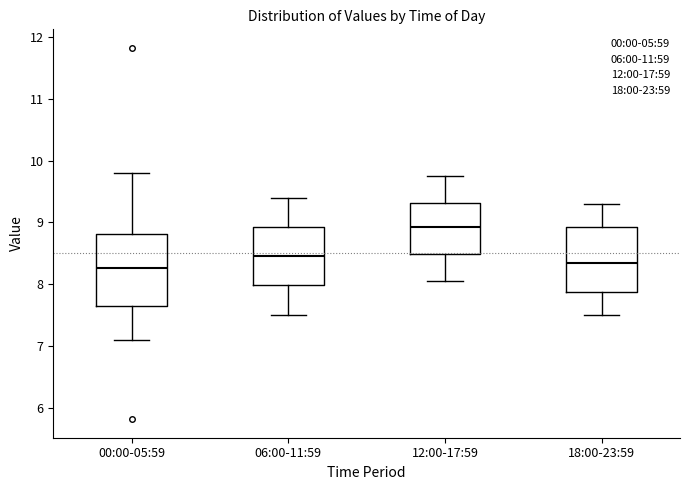

Reading left to right, read every box against the y-axis: the position of its median line, the range the box covers, and the ends of its whiskers. The values are not printed on the chart, so give them approximately, as read against the axis.

00:00-05:59: median 8.3, box 7.7 to 8.8, whiskers 7.1 to 9.8
06:00-11:59: median 8.5, box 8.0 to 8.9, whiskers 7.5 to 9.4
12:00-17:59: median 8.9, box 8.5 to 9.3, whiskers 8.1 to 9.8
18:00-23:59: median 8.4, box 7.9 to 8.9, whiskers 7.5 to 9.3